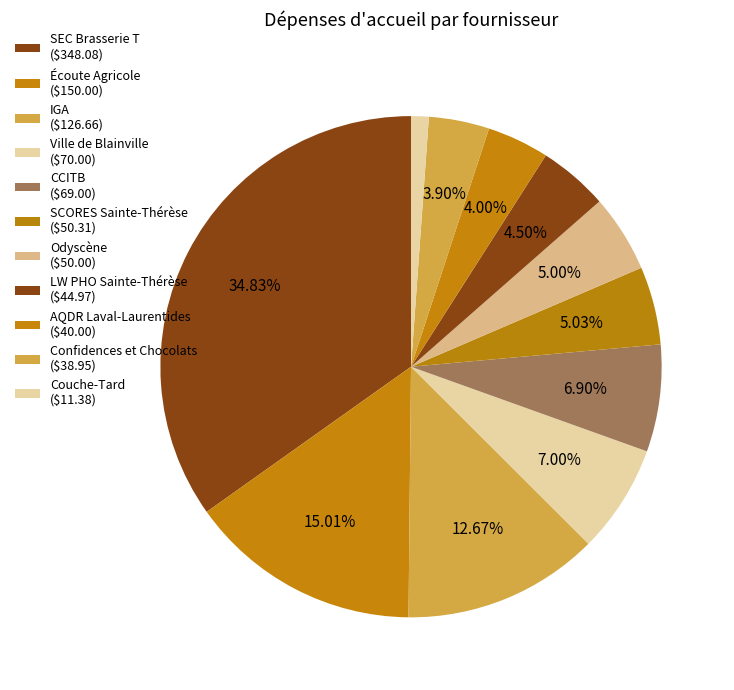

How many slices are in this pie chart?

11